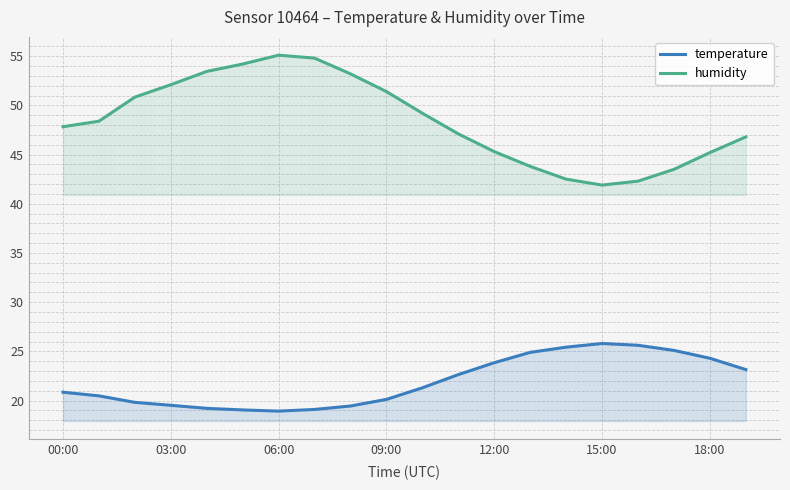

True or false: humidity has a value of 52.1 at 03:00.

True